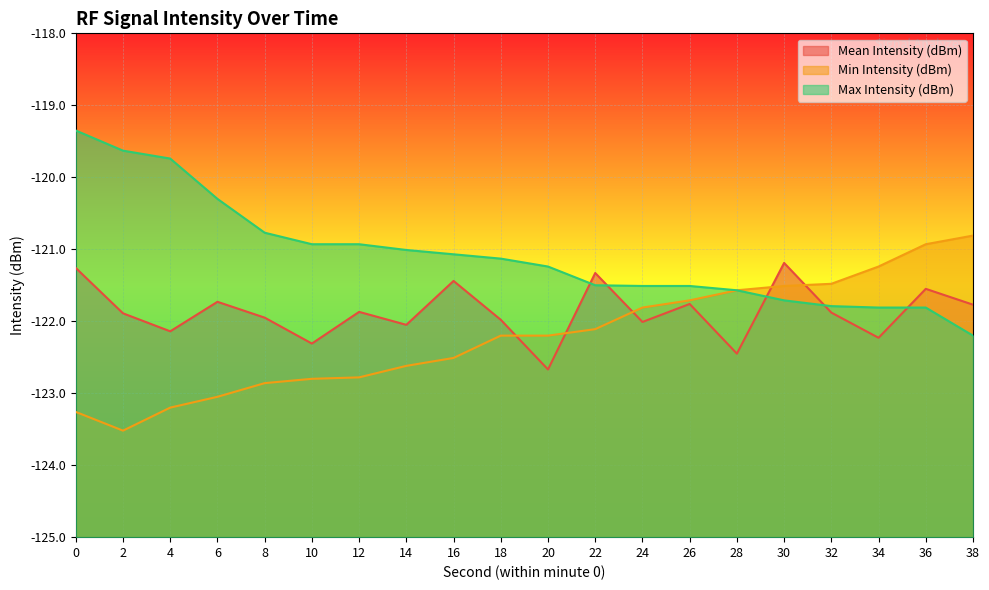

At how many categories does at least one series exceed -123?

20